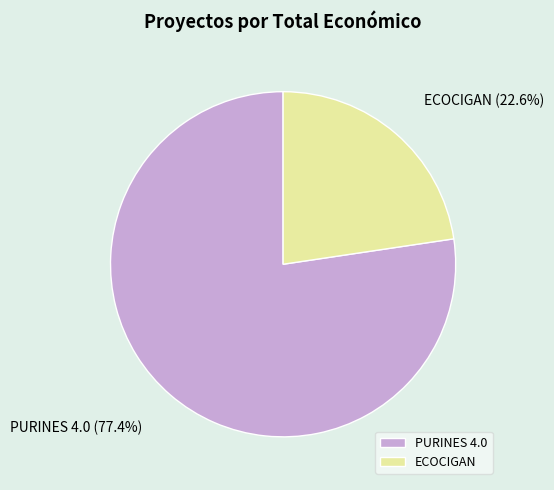

Combined, do ECOCIGAN and PURINES 4.0 account for over 50%?

Yes